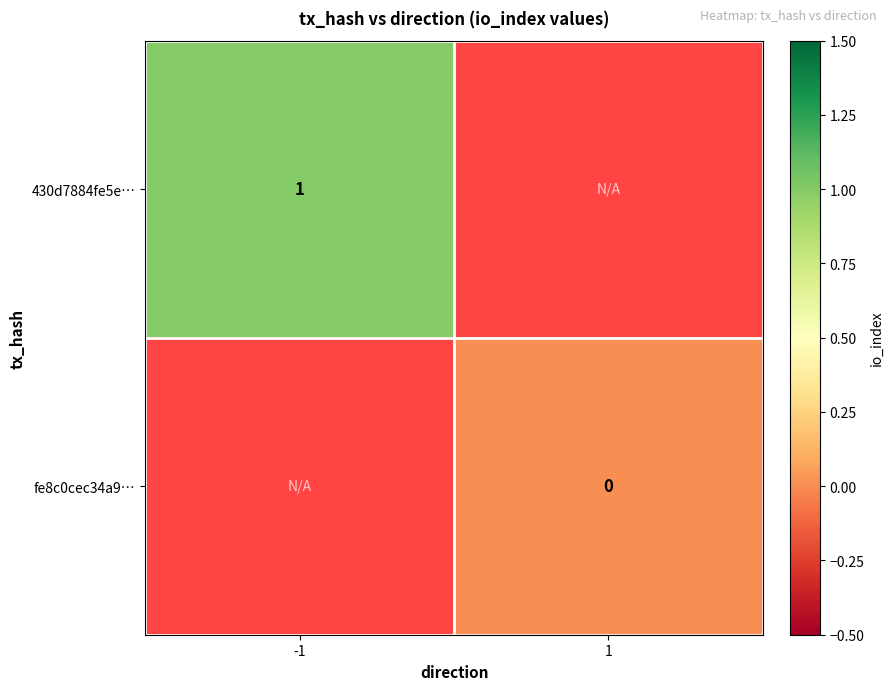

The value of 430d7884fe5e… at -1 is 1. True or false?

True